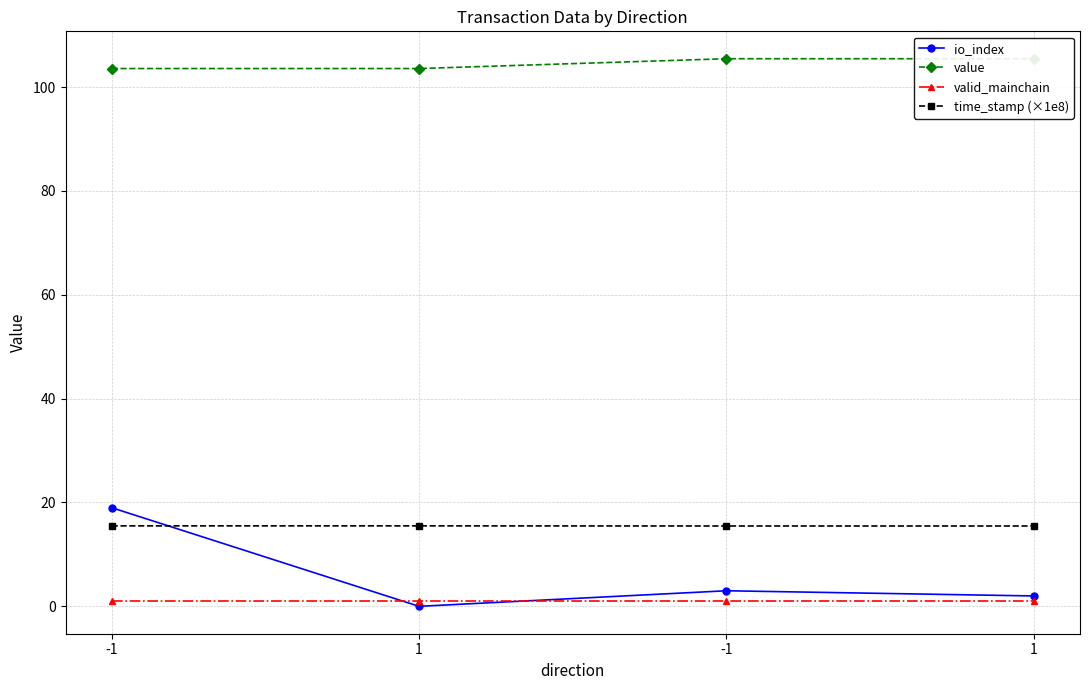

The valid_mainchain series shows 1.0 at 1. True or false?

True